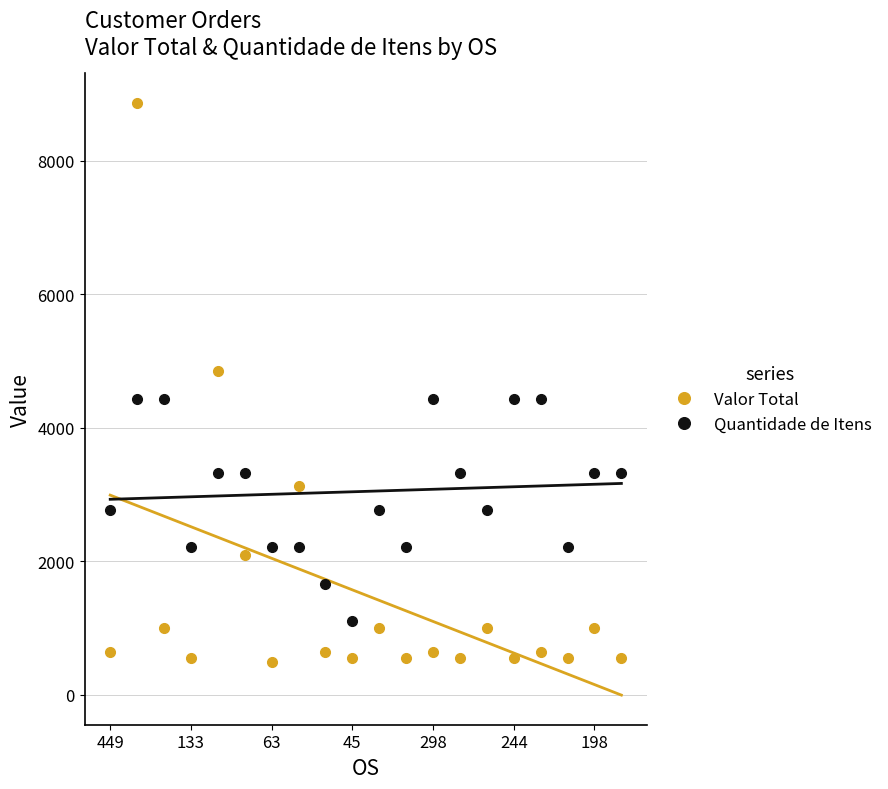

Rank the series by their average value, from lowest to highest.

Valor Total, Quantidade de Itens